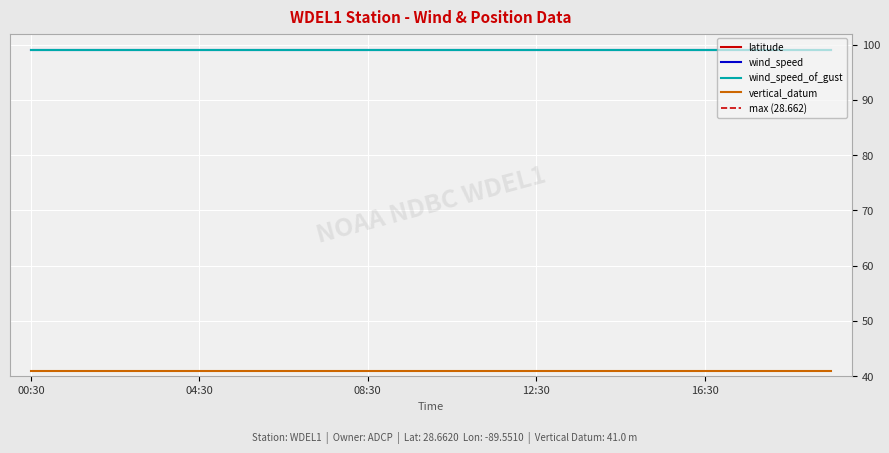

Where is wind_speed nearest to the value 99?

2010-03-01T00:30